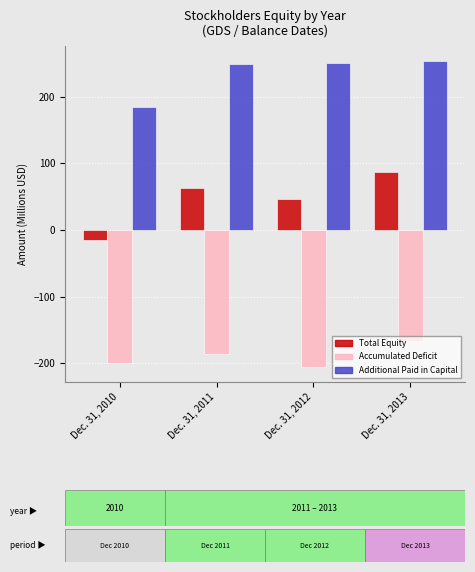

What is the lowest value of the Additional Paid in Capital series?

184.2